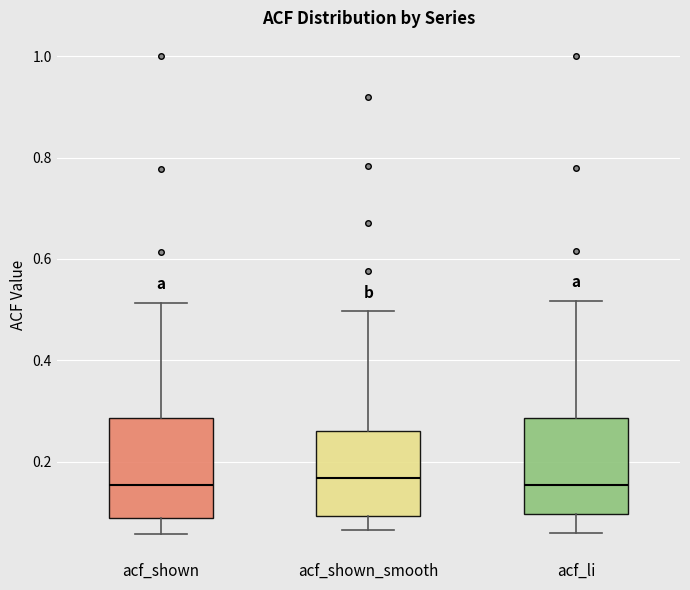

Reading left to right, transcribe this box plot: for each box, give where its median line is, the range the box spans, and where its two whiskers end, as read against the y-axis. The values are not printed on the chart, so give them approximately, as read against the axis.

acf_shown: median 0.16, box 0.08 to 0.28, whiskers 0.06 to 0.52
acf_shown_smooth: median 0.16, box 0.10 to 0.26, whiskers 0.06 to 0.50
acf_li: median 0.16, box 0.10 to 0.28, whiskers 0.06 to 0.52